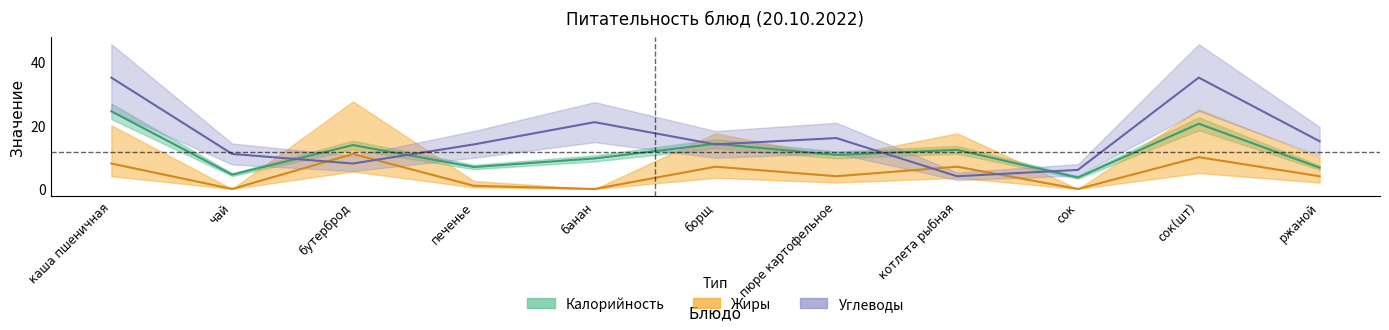

What position from the right is бутерброд?

9